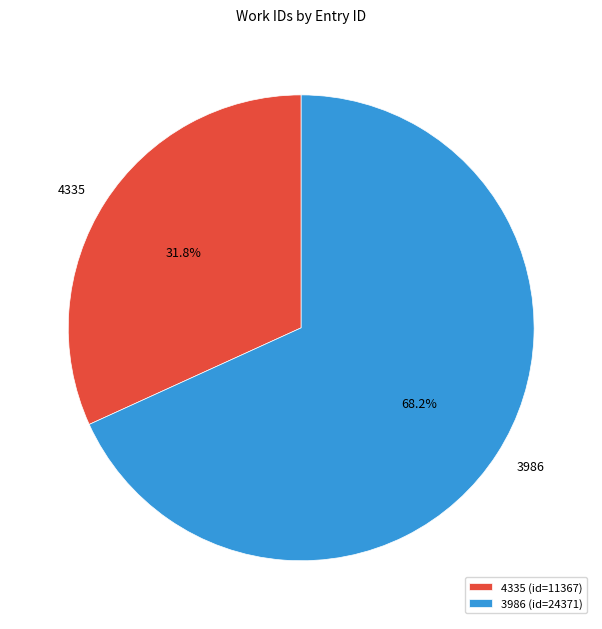

Does 4335 represent more than half of the total?

No